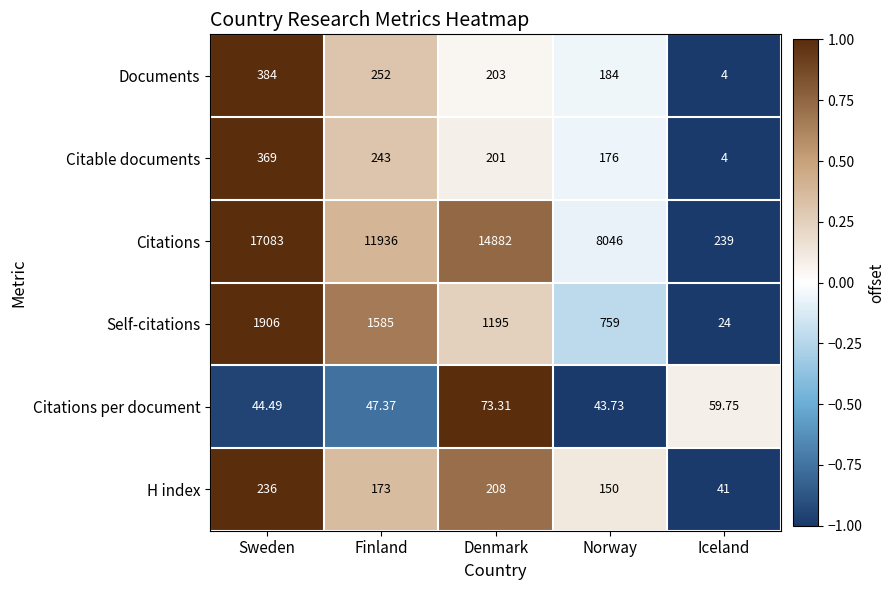

How many series are shown in this chart?

6